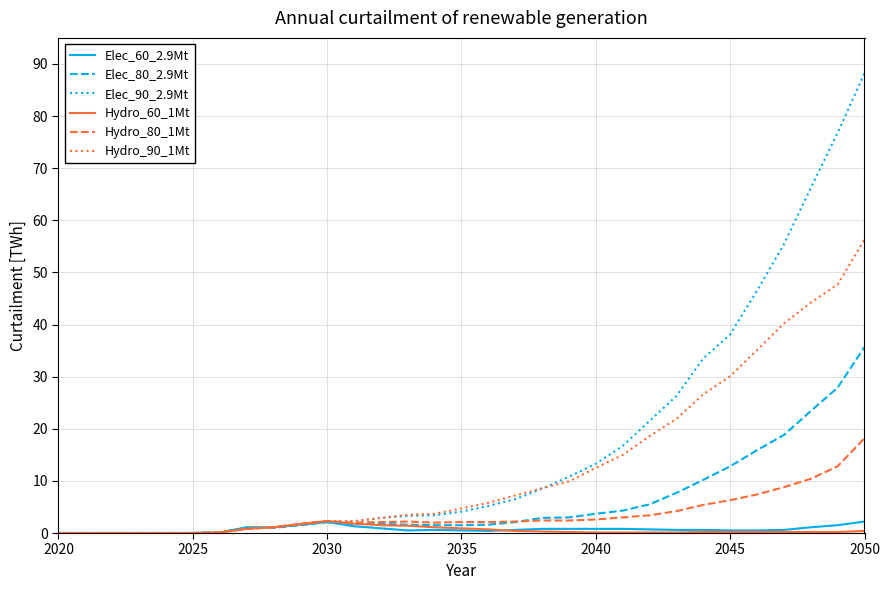

How many categories are shown in the chart?

31